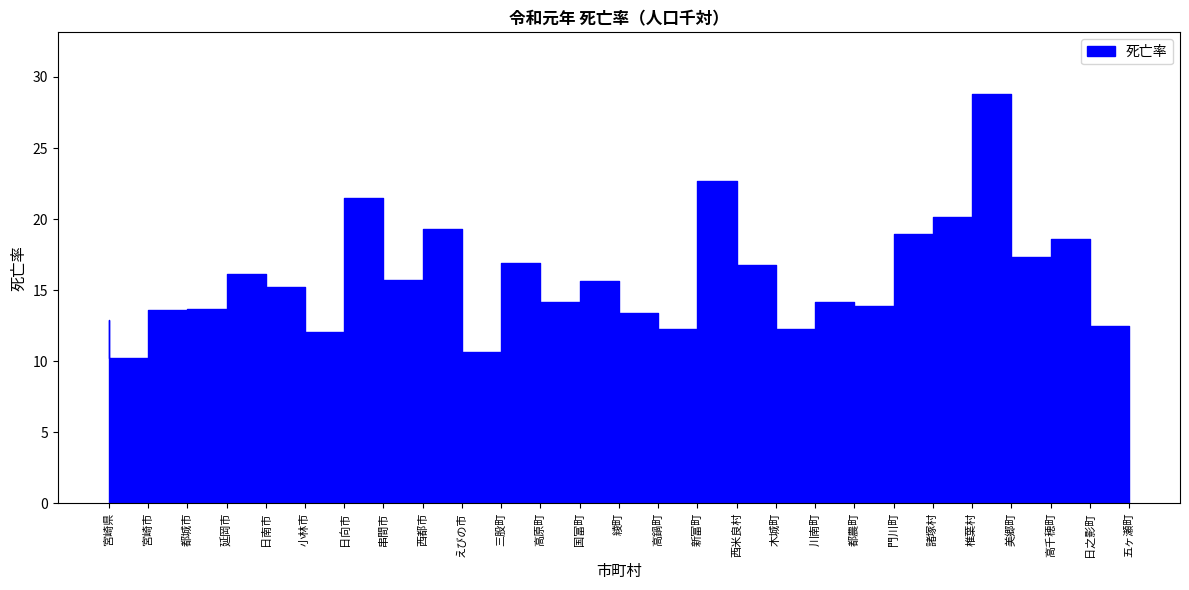

Read the value at 国富町.

14.2